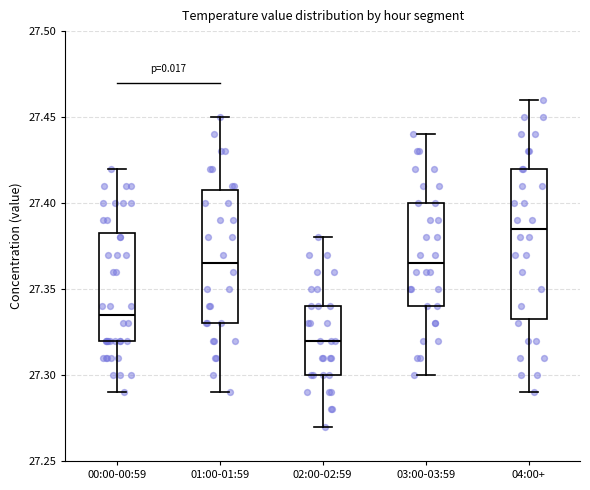

Reading left to right, read every box against the y-axis: the position of its median line, the range the box covers, and the ends of its whiskers. The values are not printed on the chart, so give them approximately, as read against the axis.

00:00-00:59: median 27.335, box 27.320 to 27.385, whiskers 27.290 to 27.420
01:00-01:59: median 27.365, box 27.330 to 27.410, whiskers 27.290 to 27.450
02:00-02:59: median 27.320, box 27.300 to 27.340, whiskers 27.270 to 27.380
03:00-03:59: median 27.365, box 27.340 to 27.400, whiskers 27.300 to 27.440
04:00+: median 27.385, box 27.335 to 27.420, whiskers 27.290 to 27.460